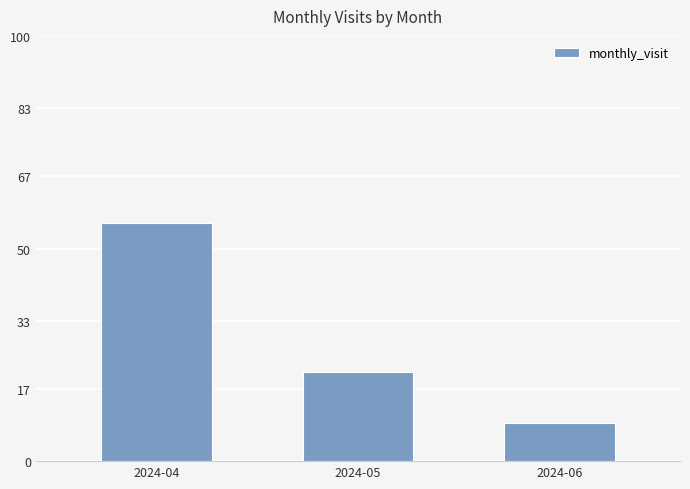

True or false: the data shows 9 at 2024-06.

True